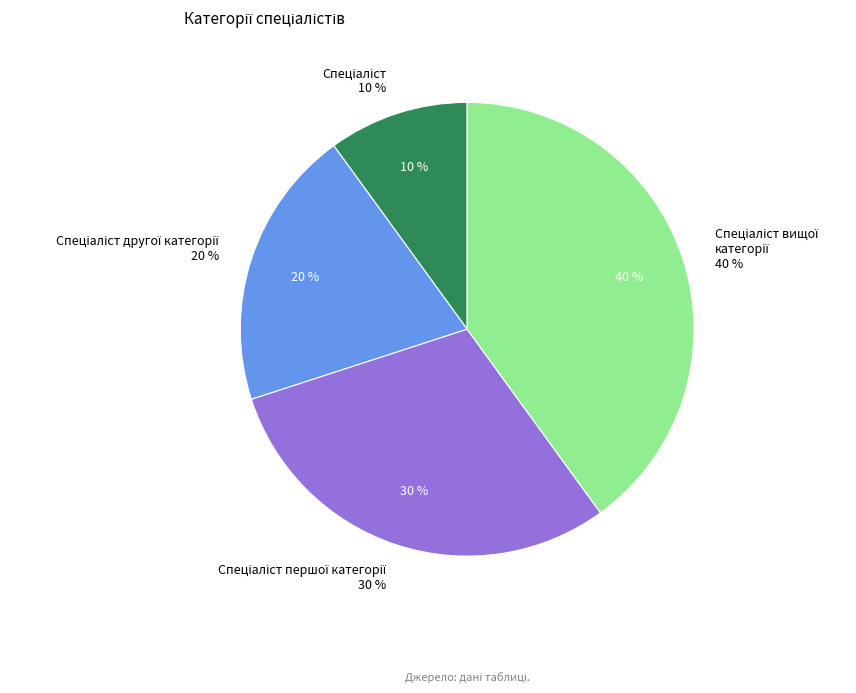

What is the ratio of the value at Спеціаліст другої категорії to the value at Спеціаліст?

2.0